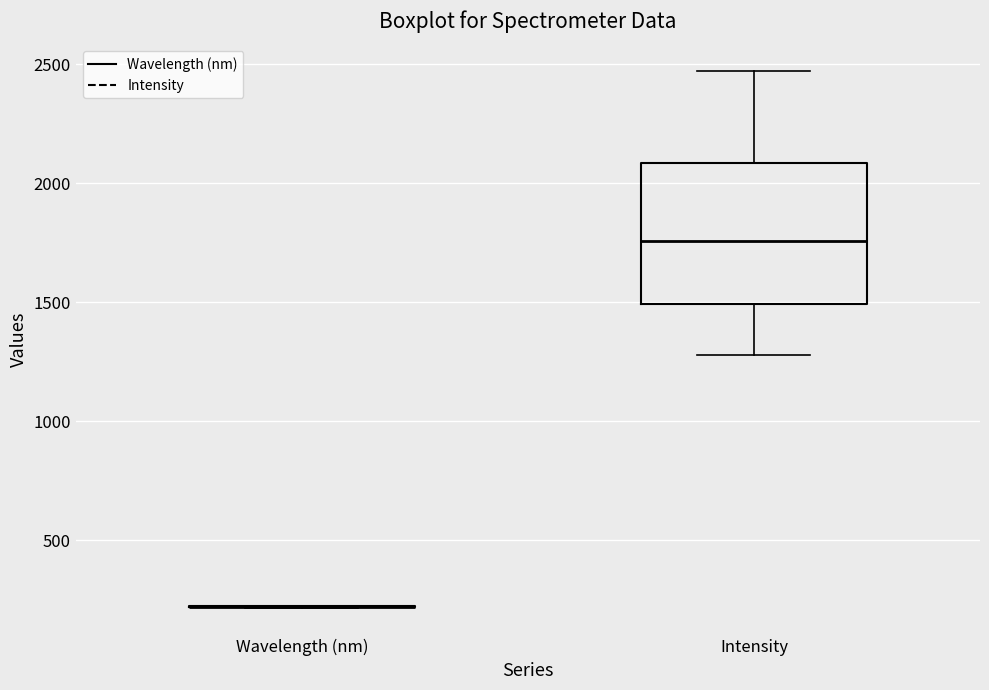

Where does the median line of the box for Intensity sit on the y-axis? The values are not printed on the chart, so give them approximately, as read against the axis.

1750